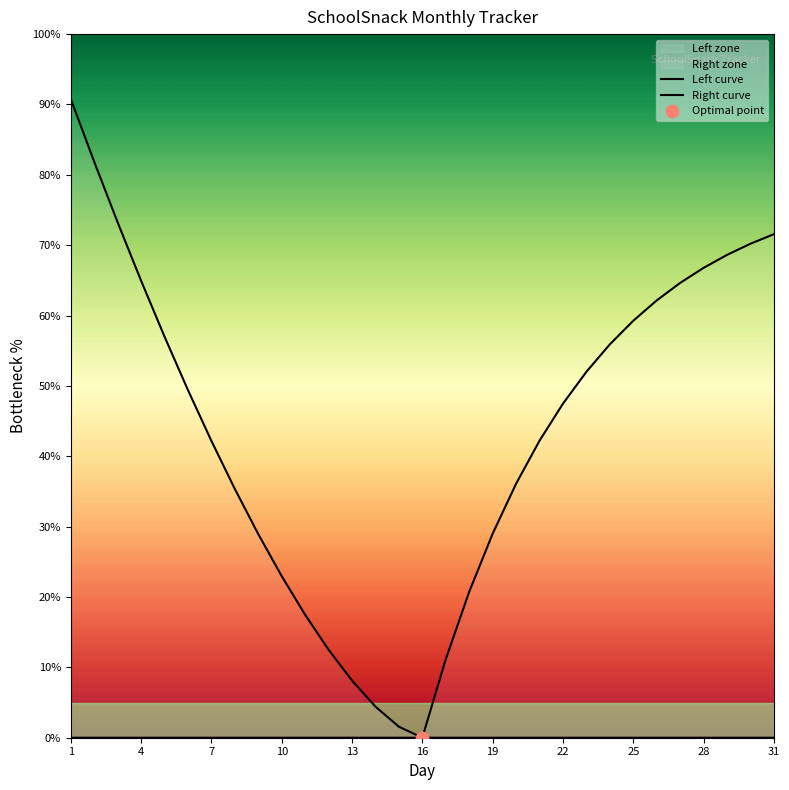

Which series reaches the maximum Y coordinate?

Left curve